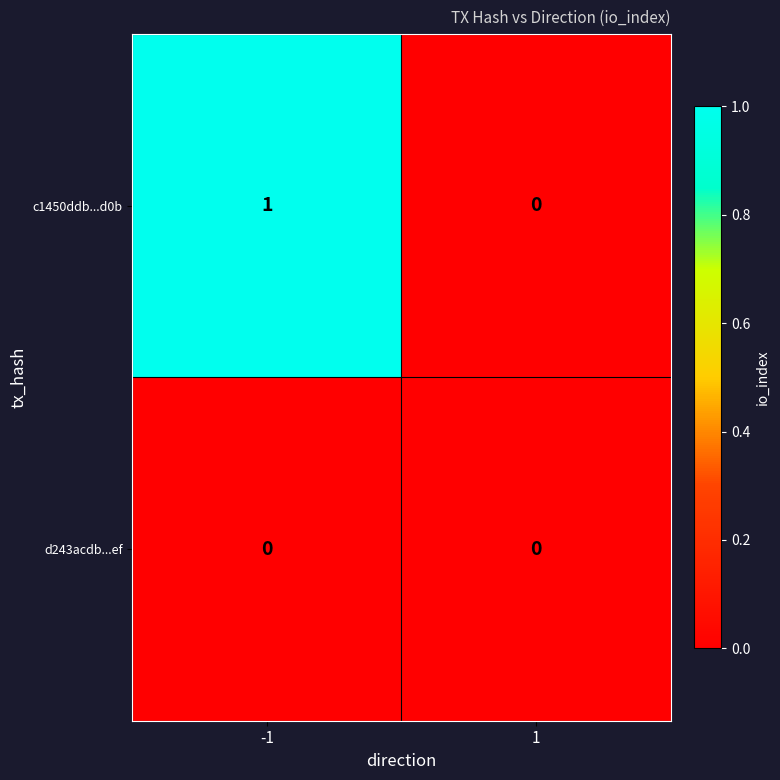

Count the number of data series in this chart.

2